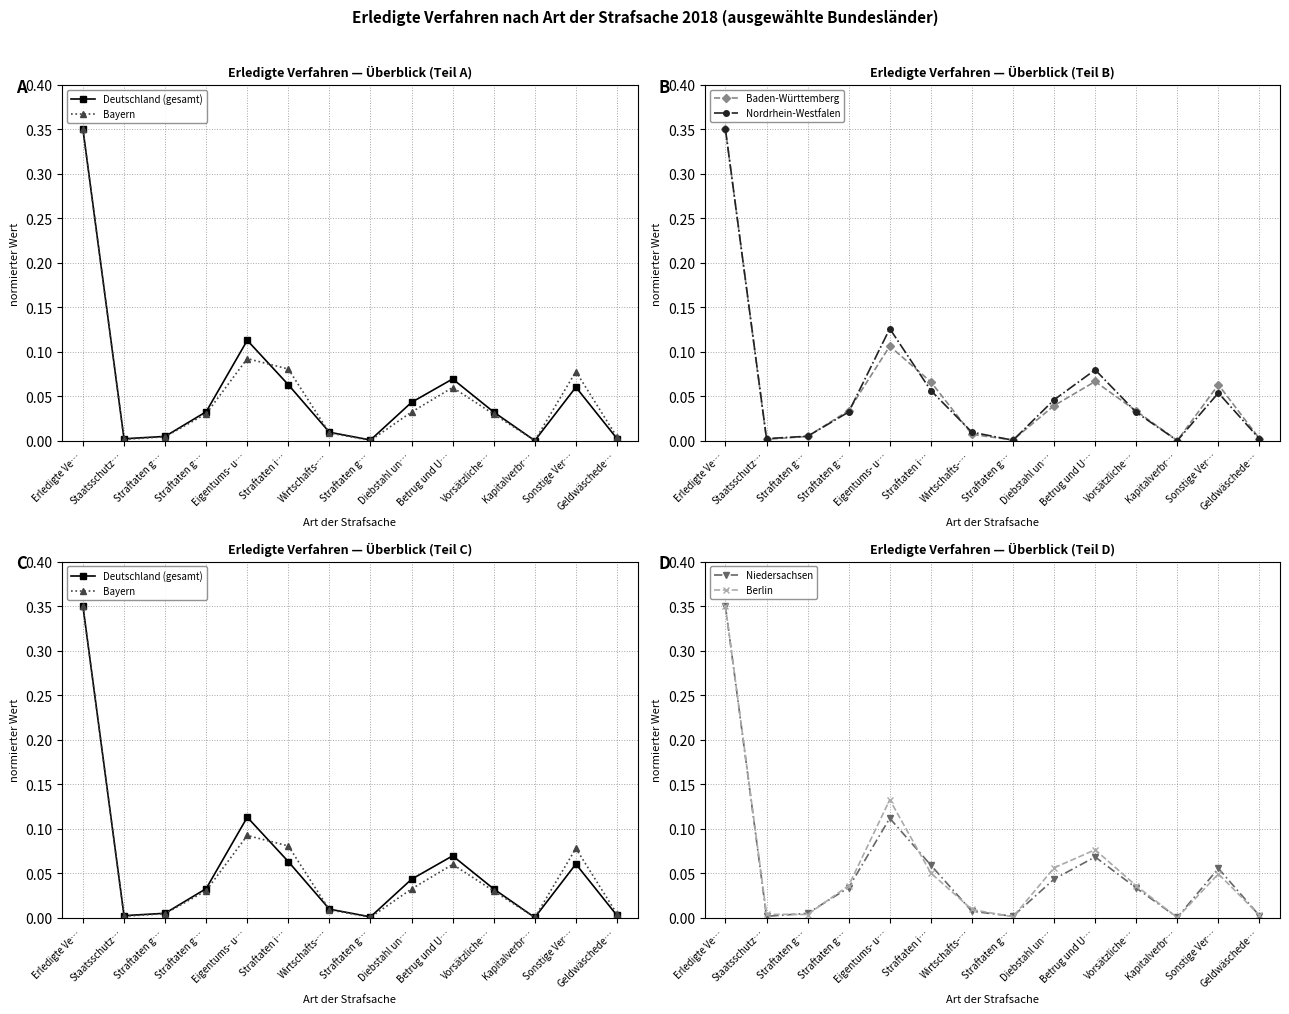

List the labels in order of Deutschland (gesamt) value, smallest first.

Kapitalverbr…, Straftaten g…, Staatsschutz…, Geldwäschede…, Straftaten g…, Wirtschafts-…, Vorsätzliche…, Straftaten g…, Diebstahl un…, Sonstige Ver…, Straftaten i…, Betrug und U…, Eigentums- u…, Erledigte Ve…